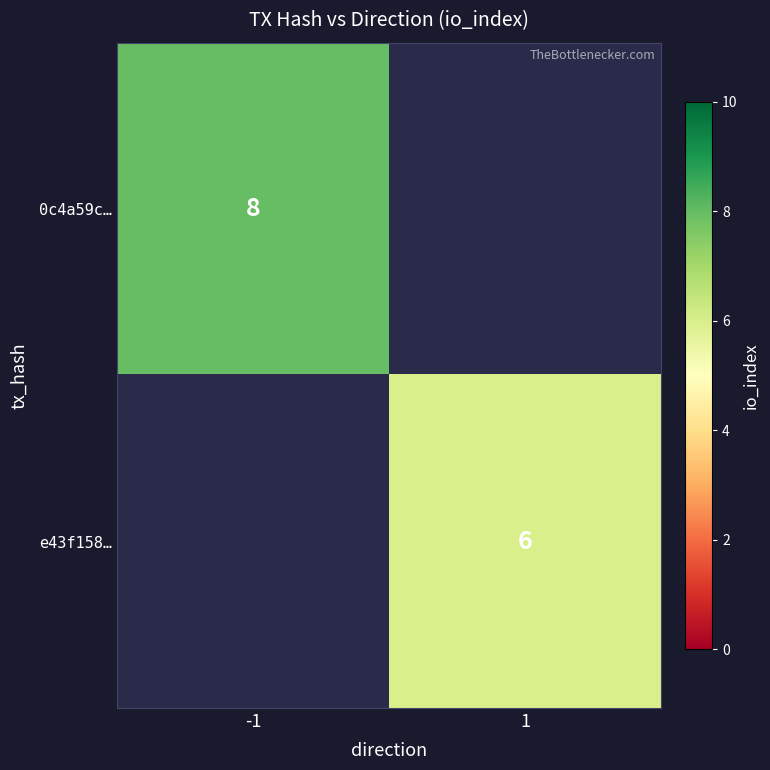

The value of e43f158… at 1 is 3. True or false?

False